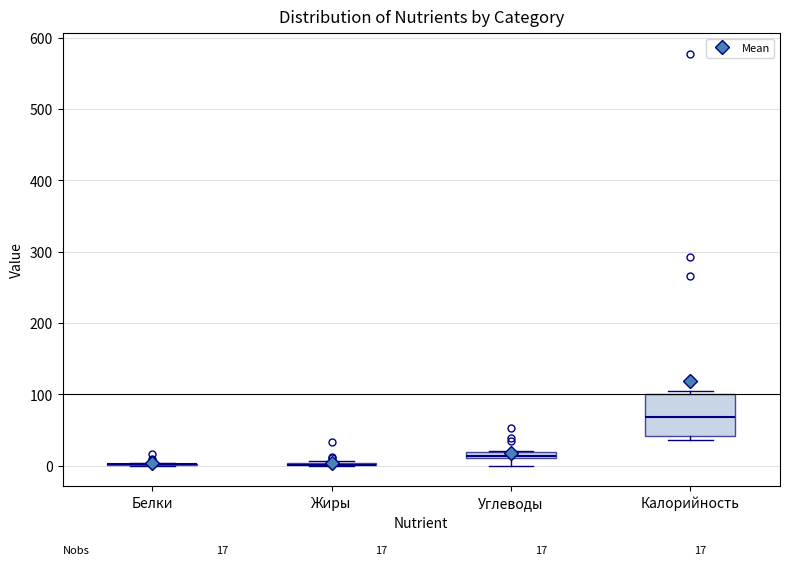

Comparing the boxes themselves (not the whiskers), which one is the tallest?

Калорийность